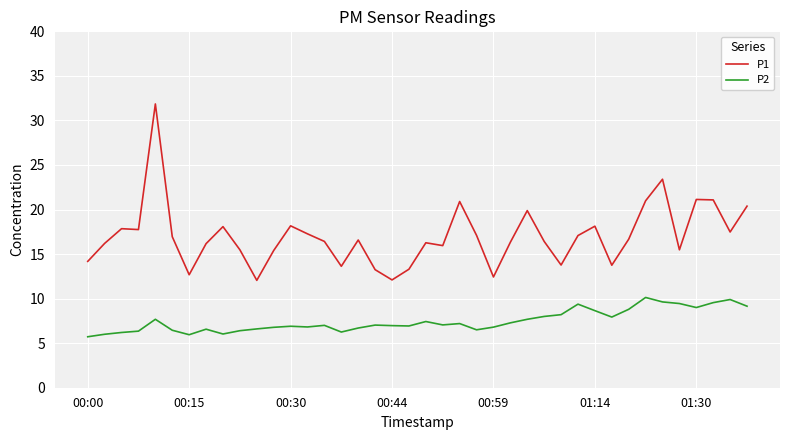

True or false: P2 and P1 cross at least once.

False